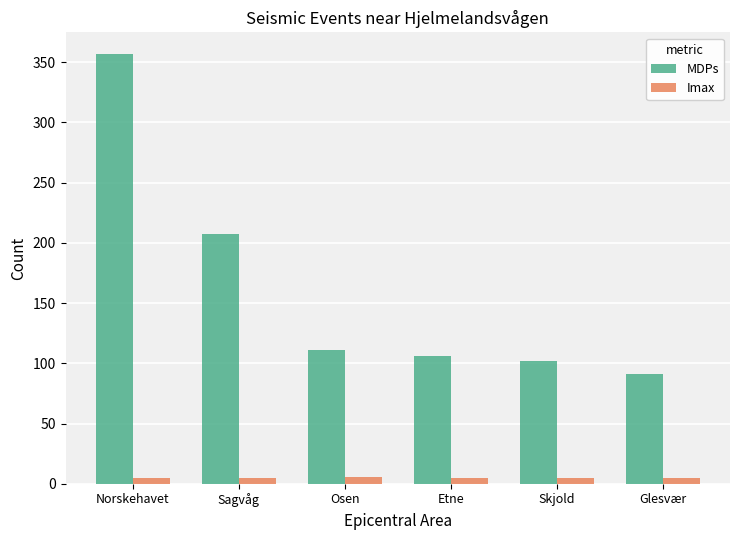

List the series in order of their overall mean, lowest first.

Imax, MDPs